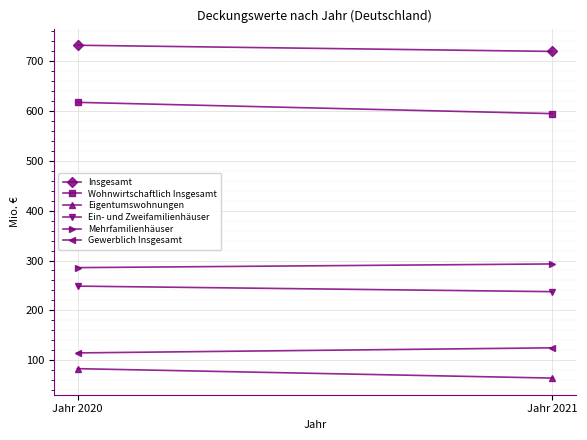

Reading left to right, what are all the values shown in this chart?

Insgesamt: Jahr 2020=731.9	Jahr 2021=719.5
Wohnwirtschaftlich Insgesamt: Jahr 2020=617.3	Jahr 2021=594.7
Eigentumswohnungen: Jahr 2020=83.0	Jahr 2021=64.1
Ein- und Zweifamilienhäuser: Jahr 2020=248.6	Jahr 2021=237.5
Mehrfamilienhäuser: Jahr 2020=285.7	Jahr 2021=293.1
Gewerblich Insgesamt: Jahr 2020=114.6	Jahr 2021=124.8